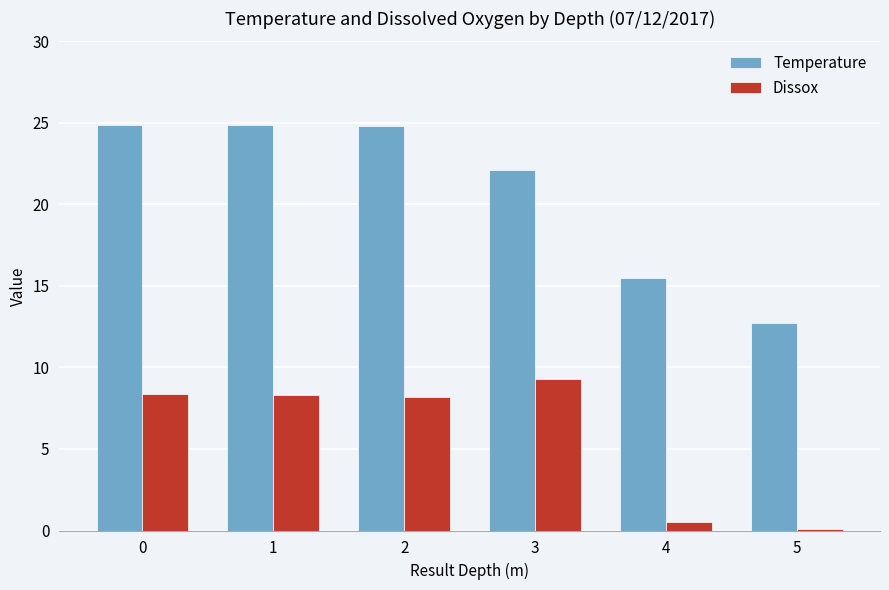

Which category has the highest value in the Dissox series?

3